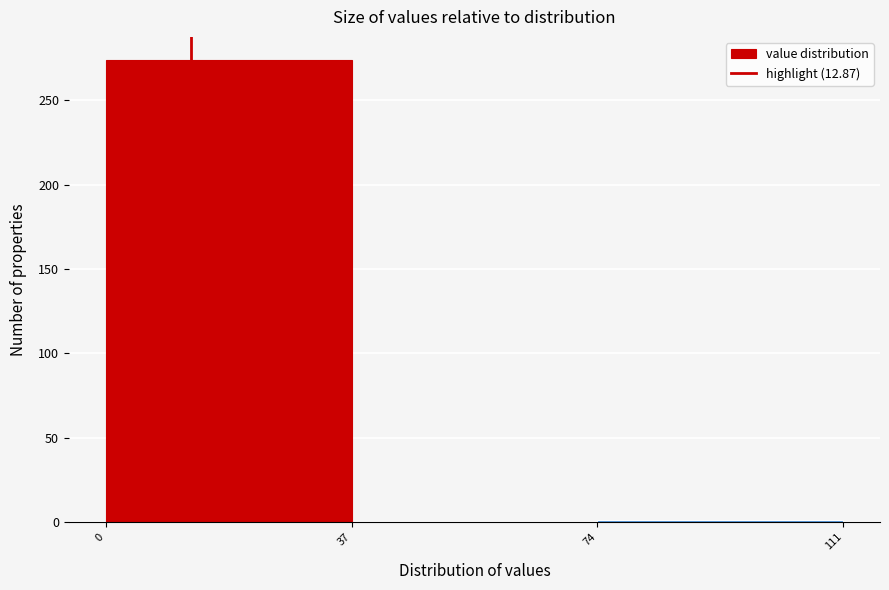

Over which range of the x-axis is the bar tallest?

0 to 37